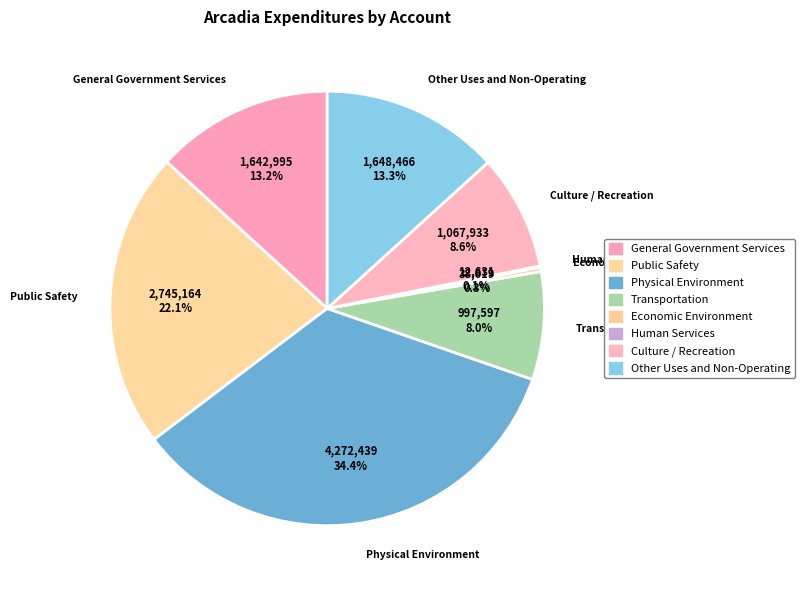

To the nearest percent, what is the difference between the largest and smallest slice percentages?

34%